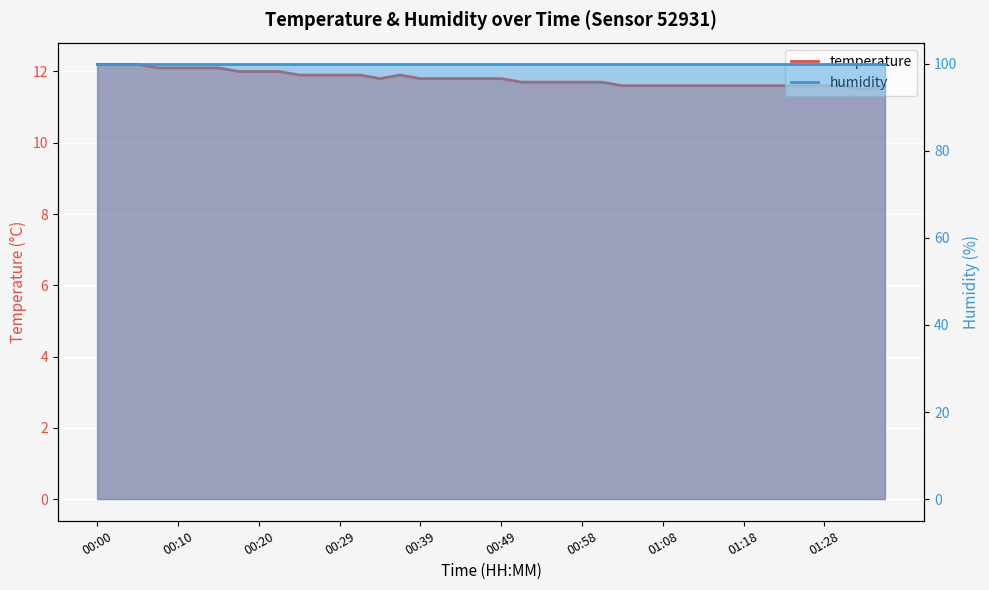

How many points are lower than both their immediate neighbors (excluding endpoints)?

2